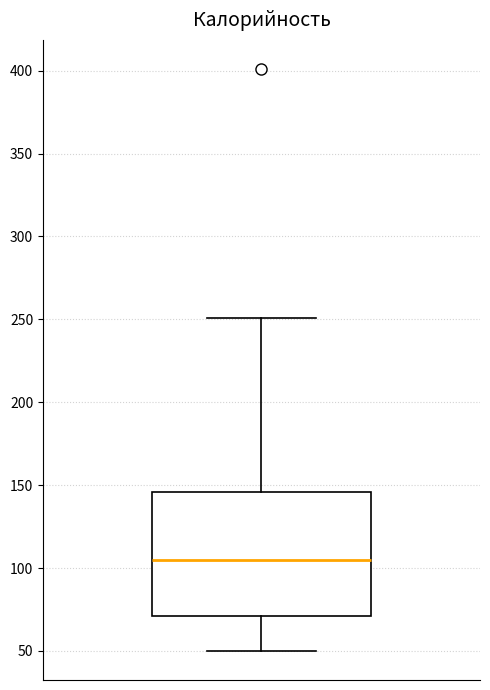

Read this box plot against the y-axis: the position of the median line, the range covered by the box, and the ends of both whiskers. The values are not printed on the chart, so give them approximately, as read against the axis.

median 105, box 70 to 145, whiskers 50 to 250